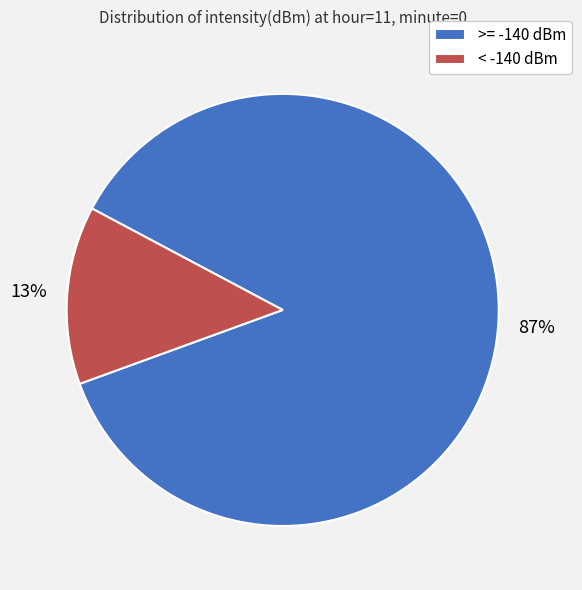

Which slice is the smallest?

< -140 dBm